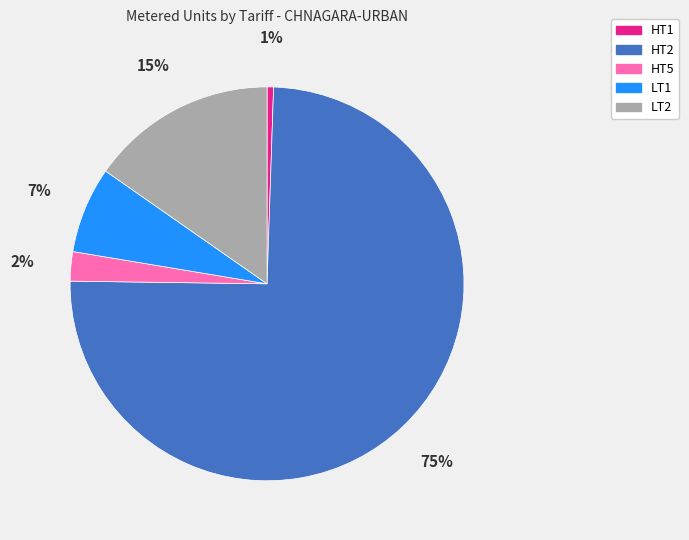

What is the smallest slice in the pie chart?

HT1